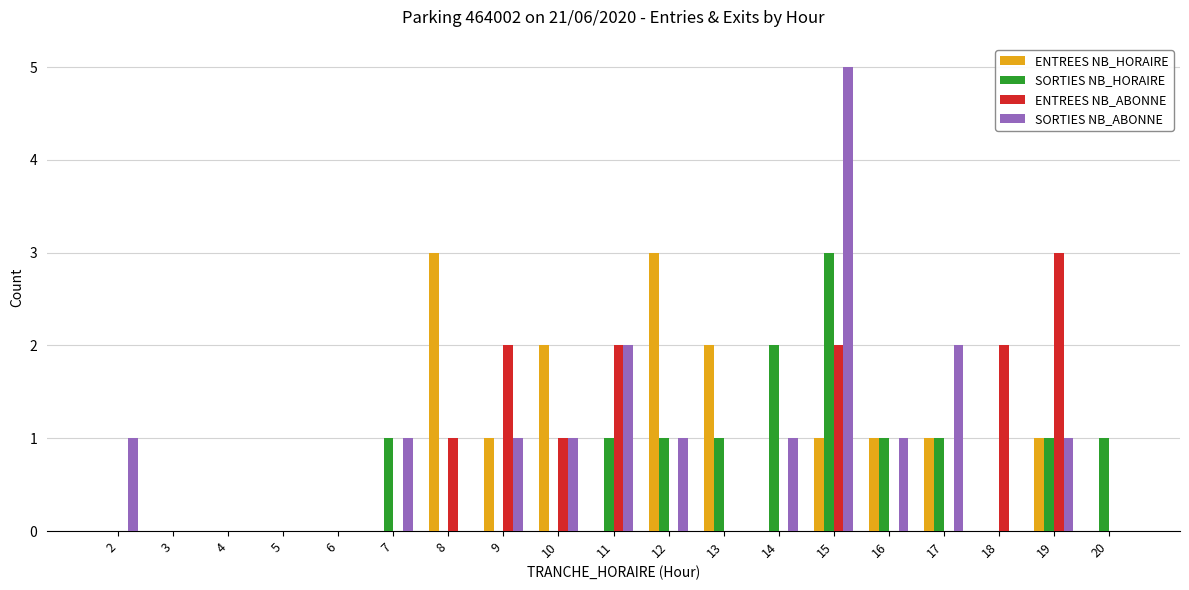

What is the greatest value displayed?

5